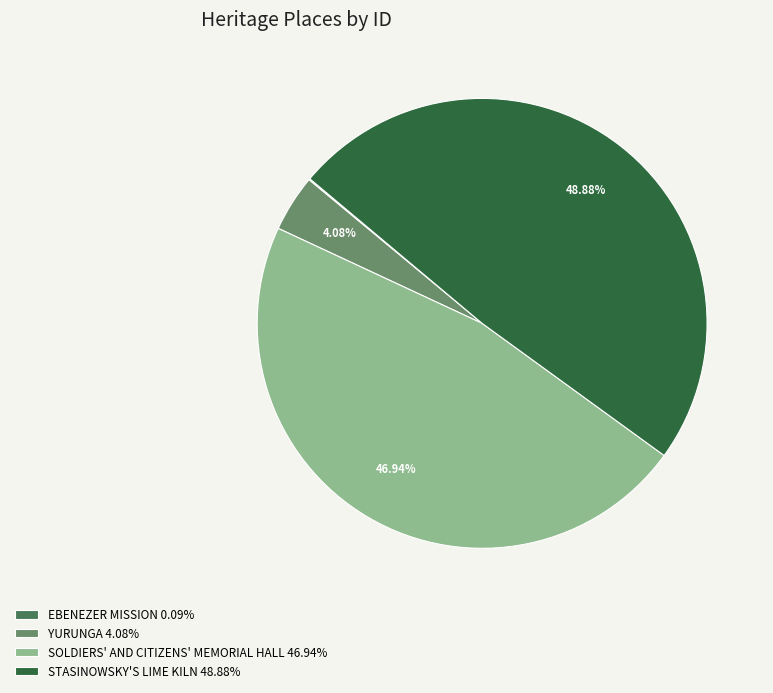

What is the ratio of the value at STASINOWSKY'S LIME KILN 48.88% to the value at YURUNGA 4.08%?

12.0